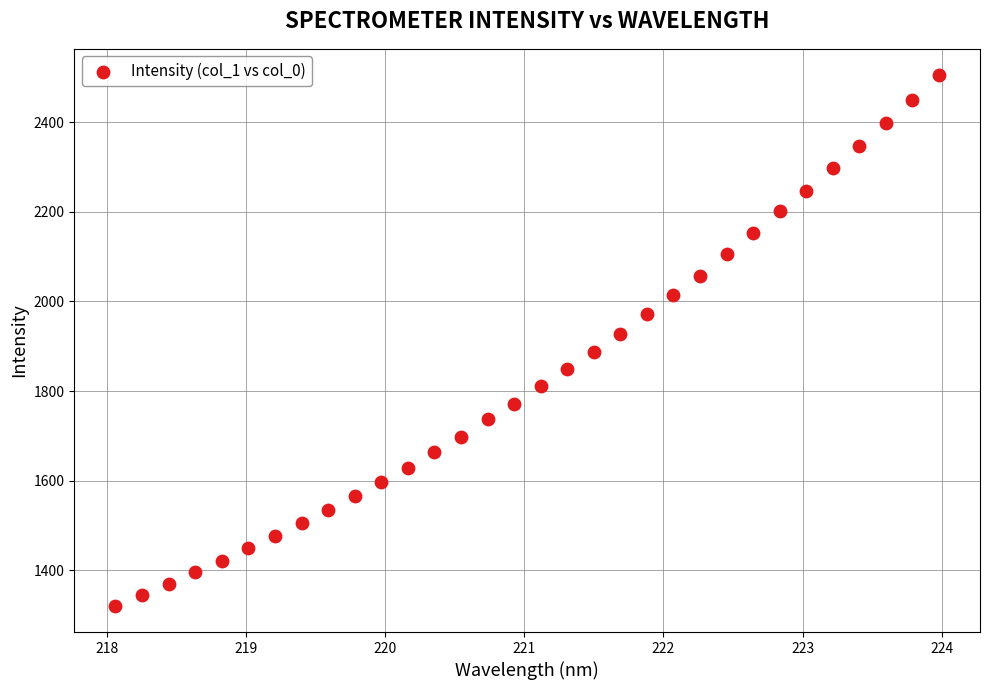

What is the range of Y values (max minus min)?

1183.1